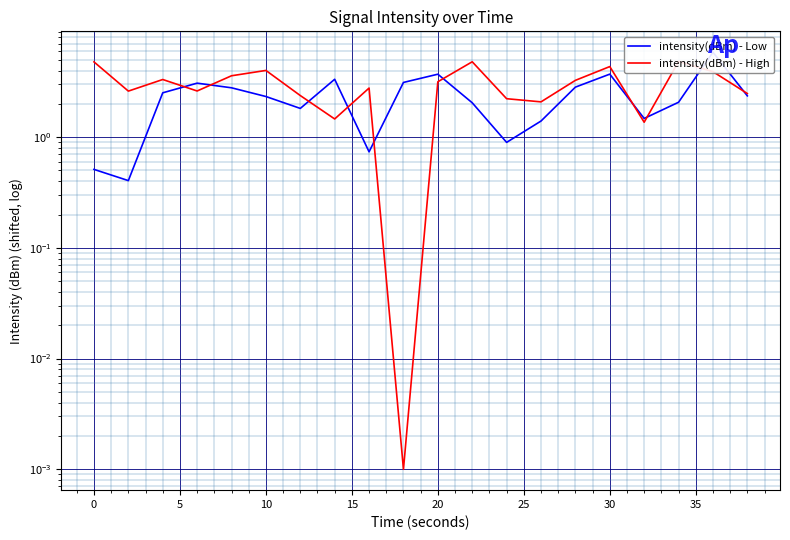

List the series in order of their overall mean, lowest first.

intensity(dBm) - Low, intensity(dBm) - High